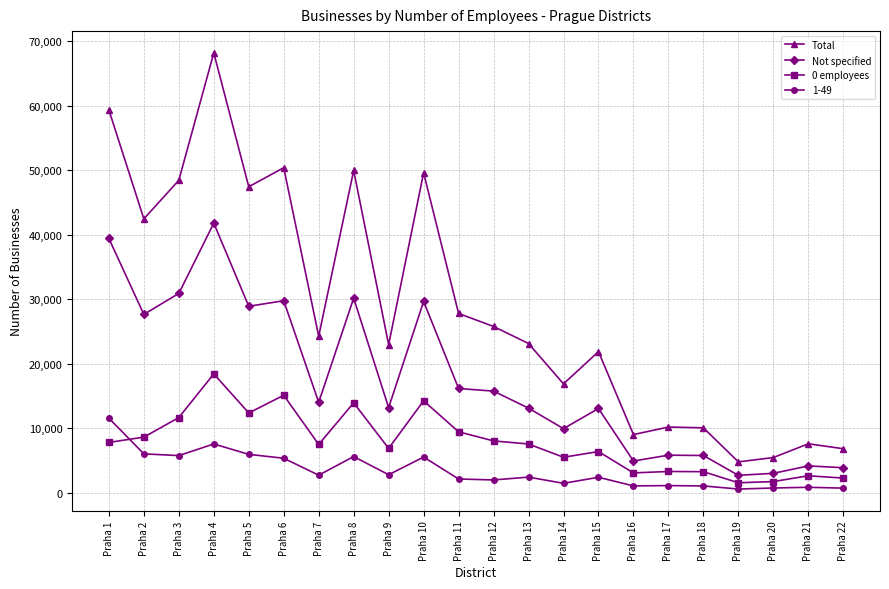

Rank the series by their average value, from lowest to highest.

1-49, 0 employees, Not specified, Total